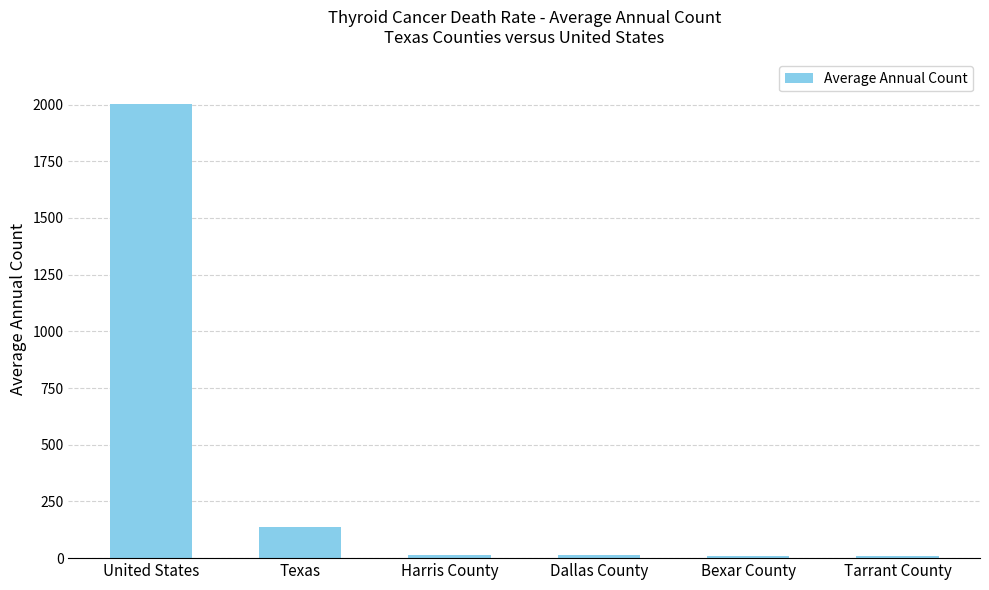

True or false: the data shows 1260 at United States.

False